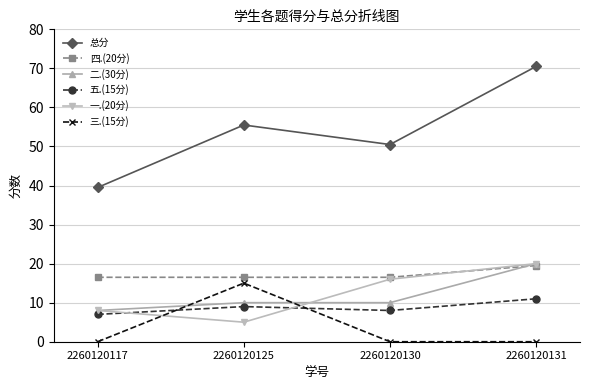

True or false: 四.(20分) and 三.(15分) intersect in this chart.

False